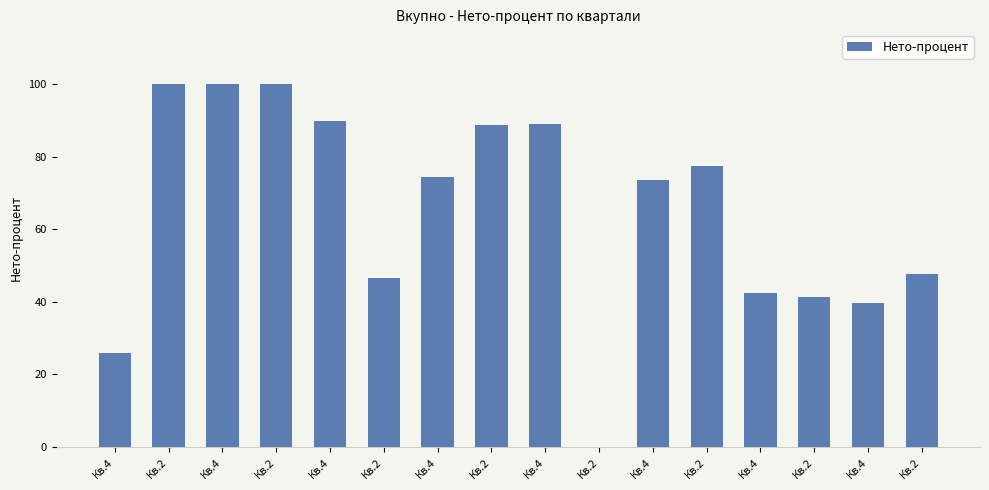

What is the difference between the second highest and second lowest values?

74.0